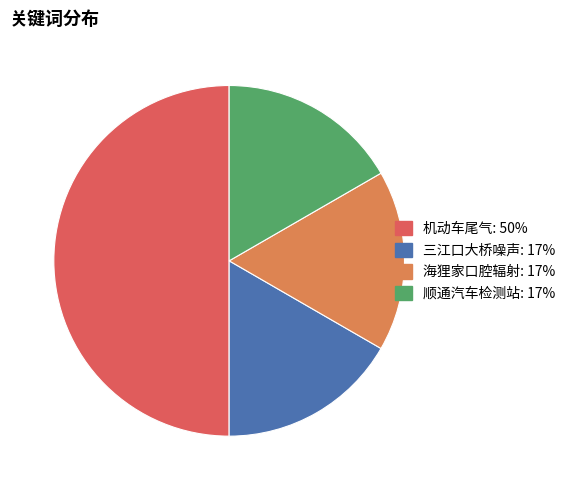

Which slice is the largest?

机动车尾气